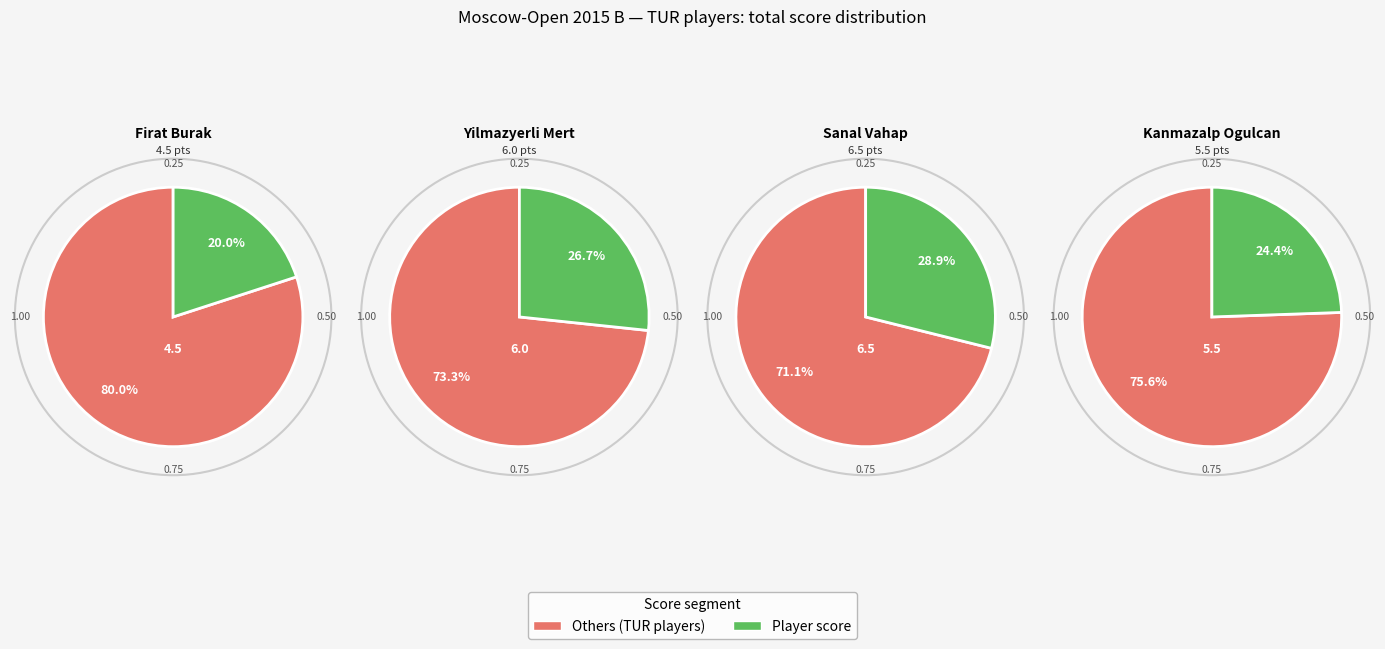

To the nearest percent, what is the combined percentage of Firat Burak and 6?

25%